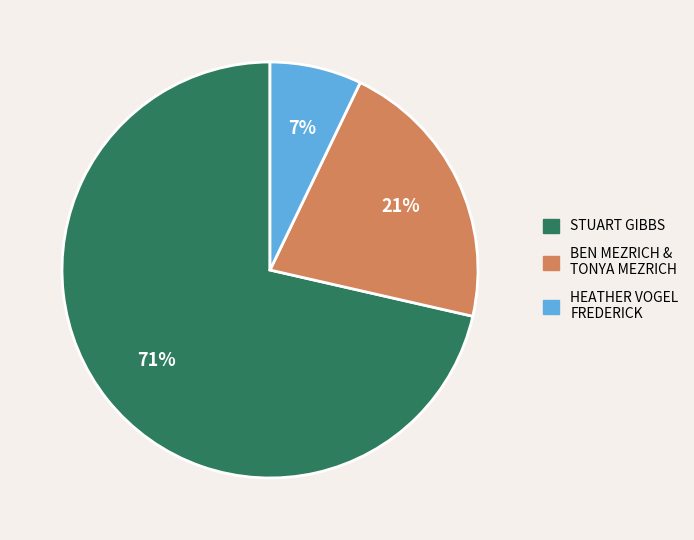

To the nearest percent, what is the average slice percentage?

33%